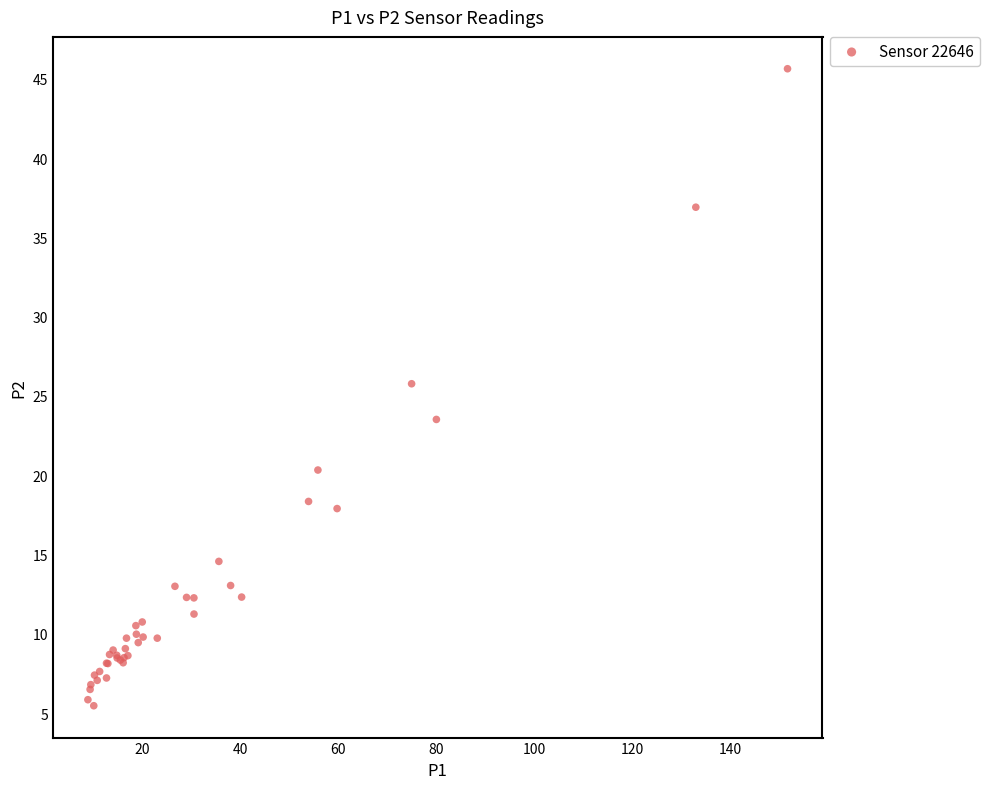

What Y value in the scatter plot is closest to 25?

25.8